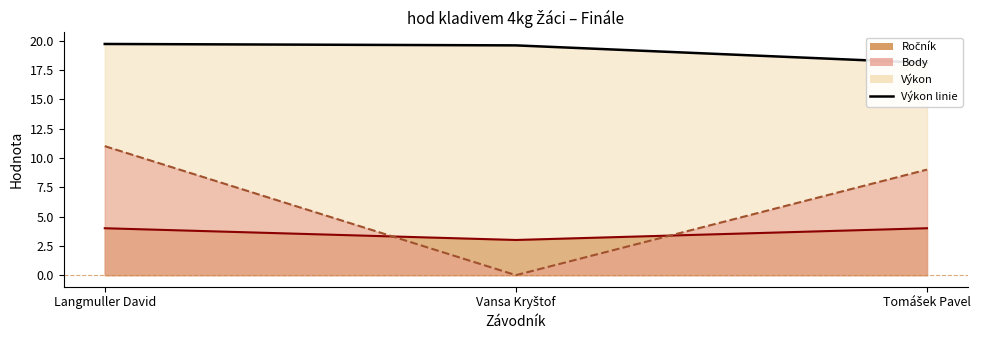

What position from the right is Tomášek Pavel?

1